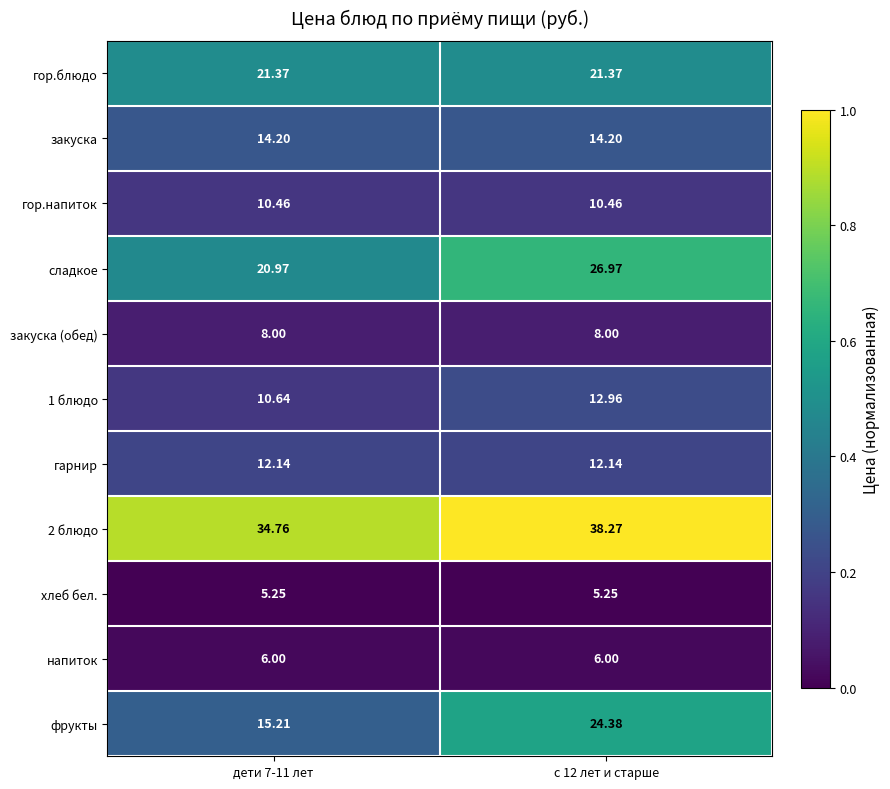

Is the value of 2 блюдо at с 12 лет и старше greater than the value of гор.напиток at дети 7-11 лет?

Yes